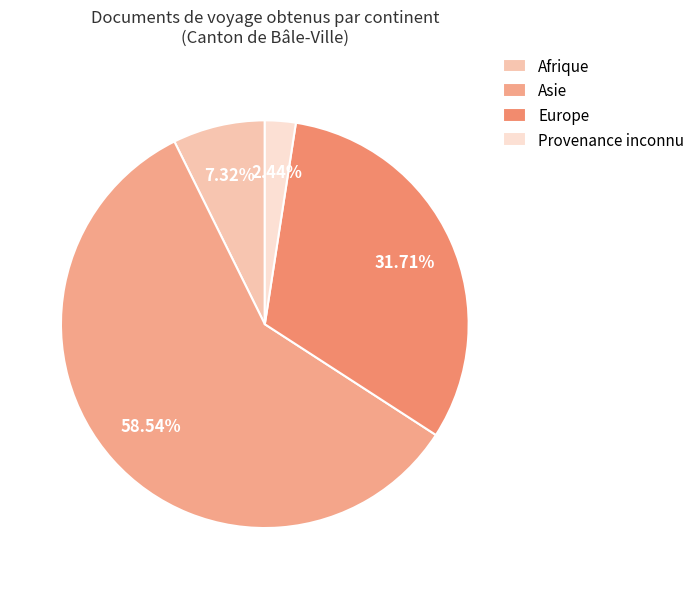

Which has a higher value, Asie or Europe?

Asie